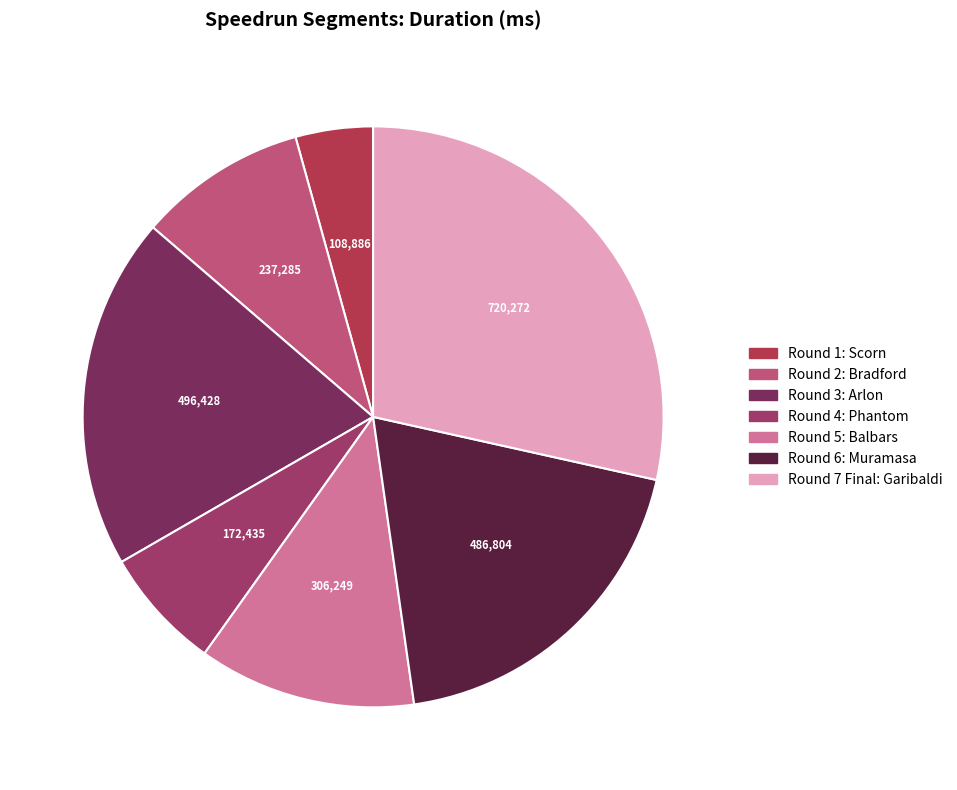

What percentage is NOT represented by Round 1: Scorn?

95.7%